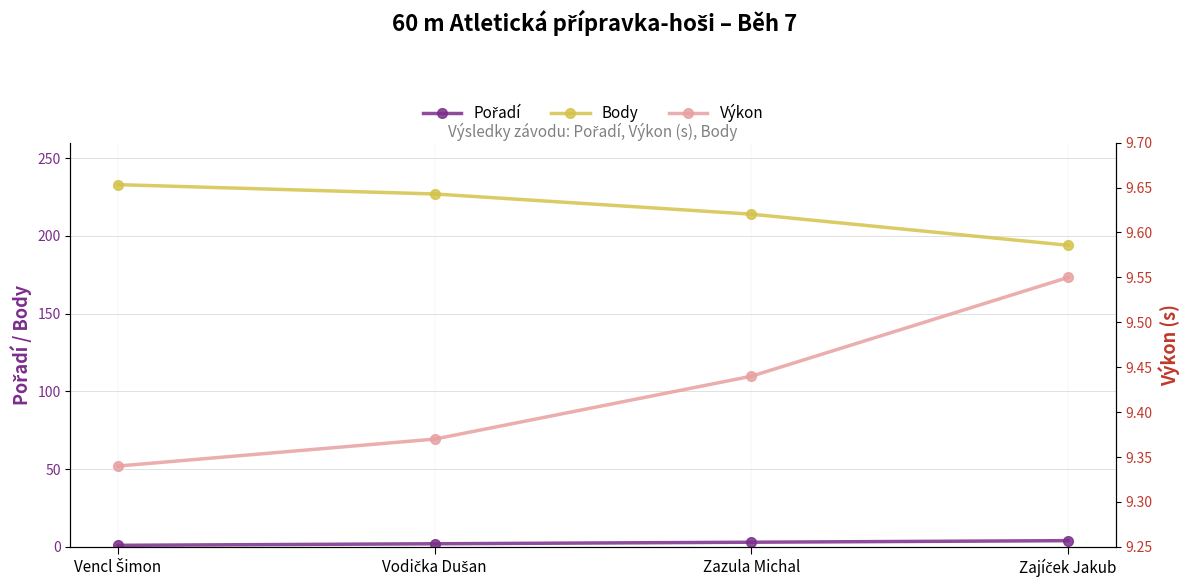

Which series has the largest total across all categories?

Body